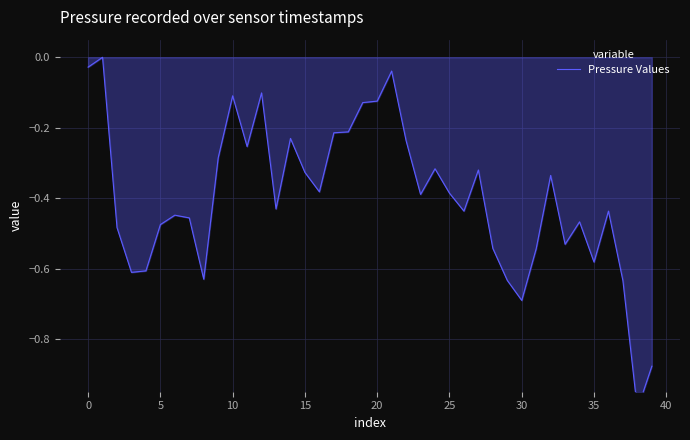

Which label corresponds to the smallest value in the chart?

38